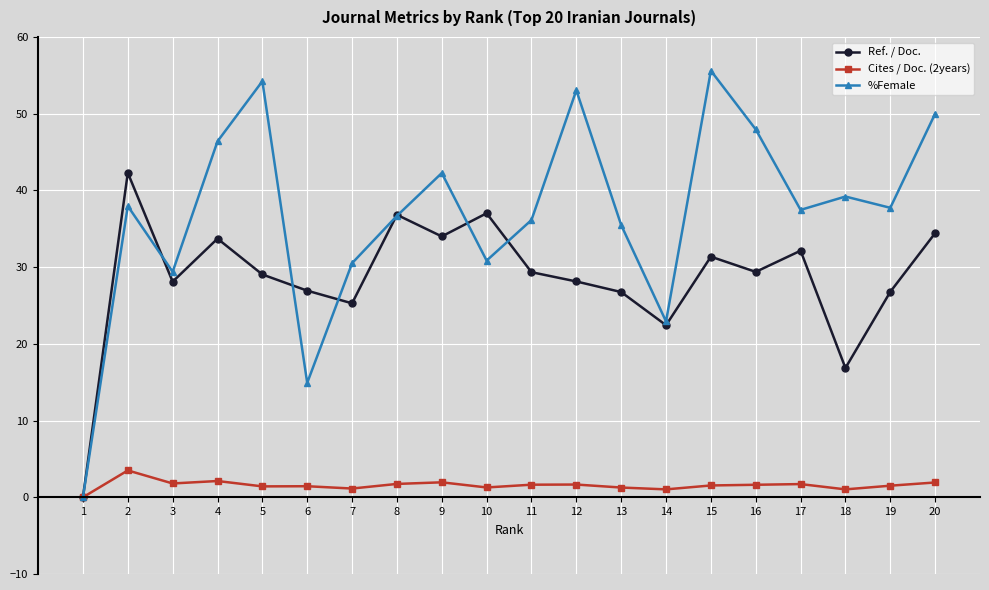

Does the chart have visible grid lines?

Yes